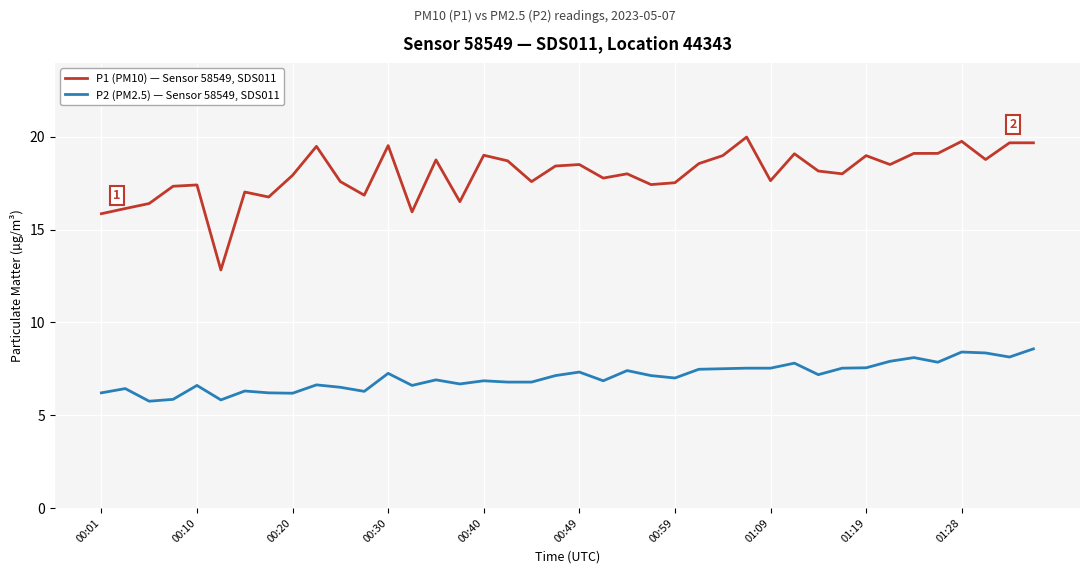

Count the number of data series in this chart.

2